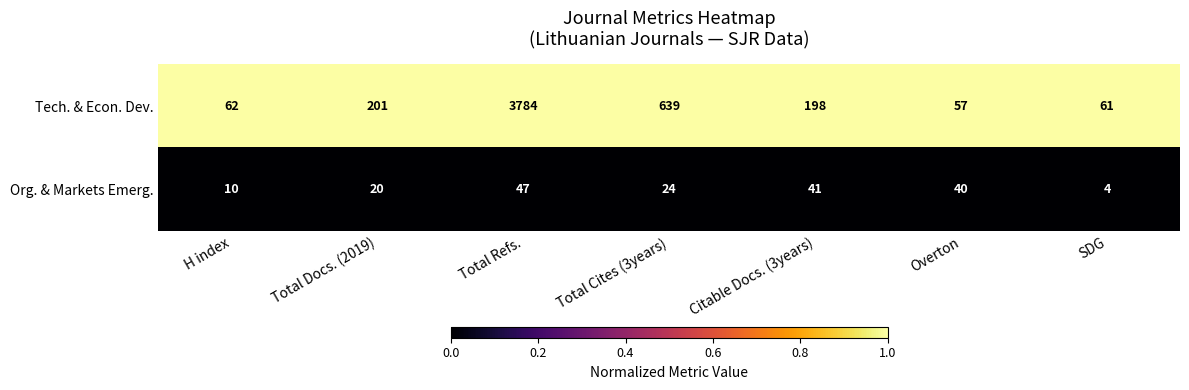

Which series has the largest range (max minus min)?

Tech. & Econ. Dev.